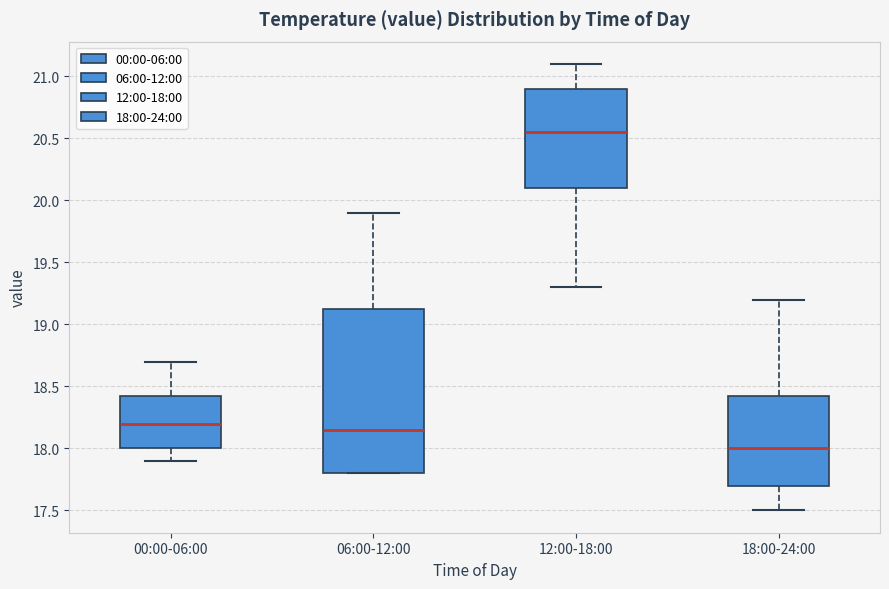

Reading left to right, transcribe this box plot: for each box, give where its median line is, the range the box spans, and where its two whiskers end, as read against the y-axis. The values are not printed on the chart, so give them approximately, as read against the axis.

00:00-06:00: median 18.20, box 18.00 to 18.45, whiskers 17.90 to 18.70
06:00-12:00: median 18.15, box 17.80 to 19.15, whiskers 17.80 to 19.90
12:00-18:00: median 20.55, box 20.10 to 20.90, whiskers 19.30 to 21.10
18:00-24:00: median 18.00, box 17.70 to 18.45, whiskers 17.50 to 19.20